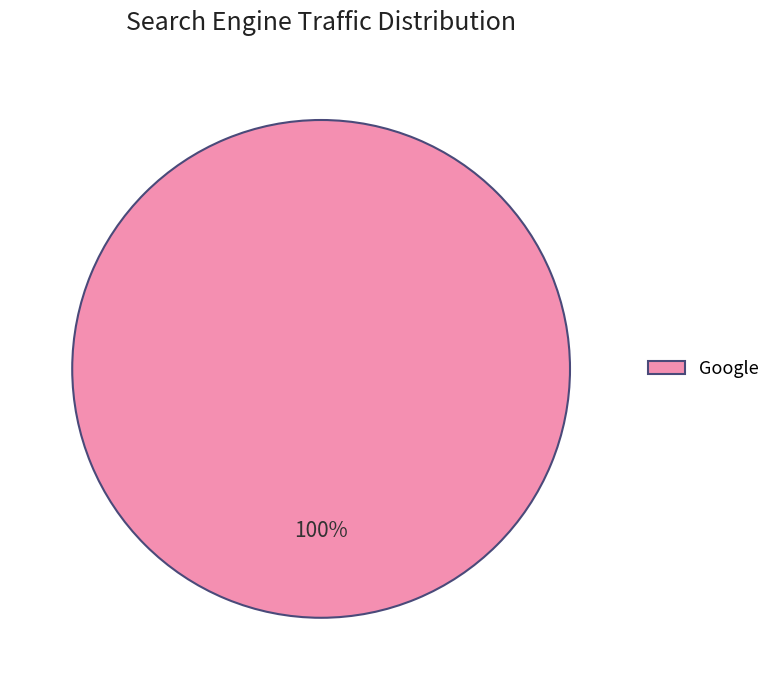

True or false: Google accounts for 100% of the total.

True